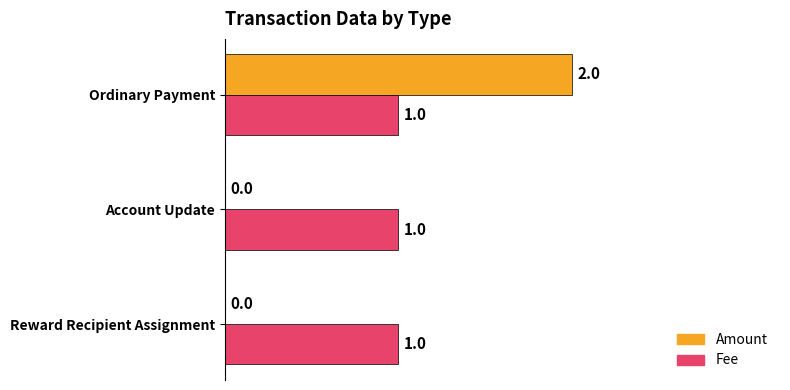

Is the value of Fee at Reward Recipient Assignment greater than the value of Amount at Reward Recipient Assignment?

Yes